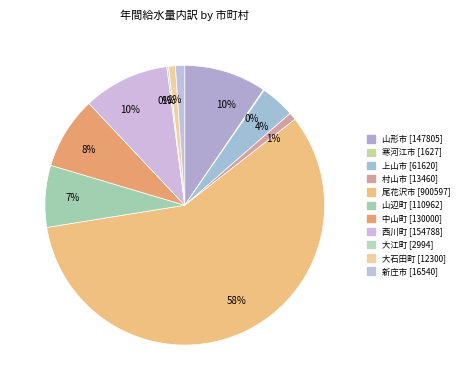

To the nearest percent, what percentage of the pie is 中山町?

8%